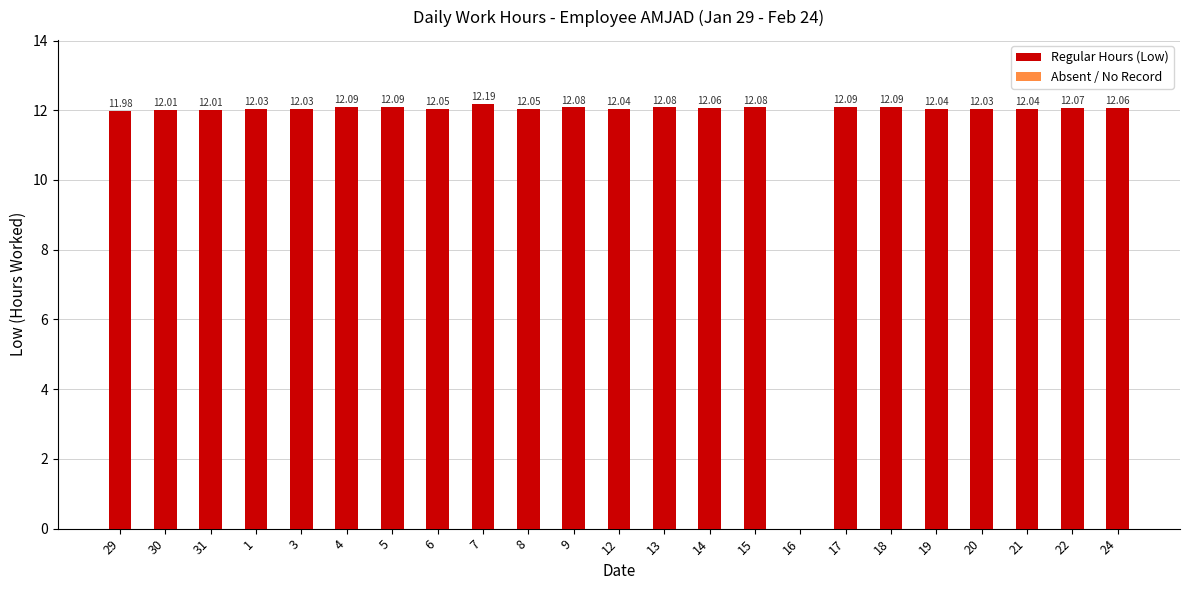

Approximately how many times larger is the value at 9 compared to 3?

1.0